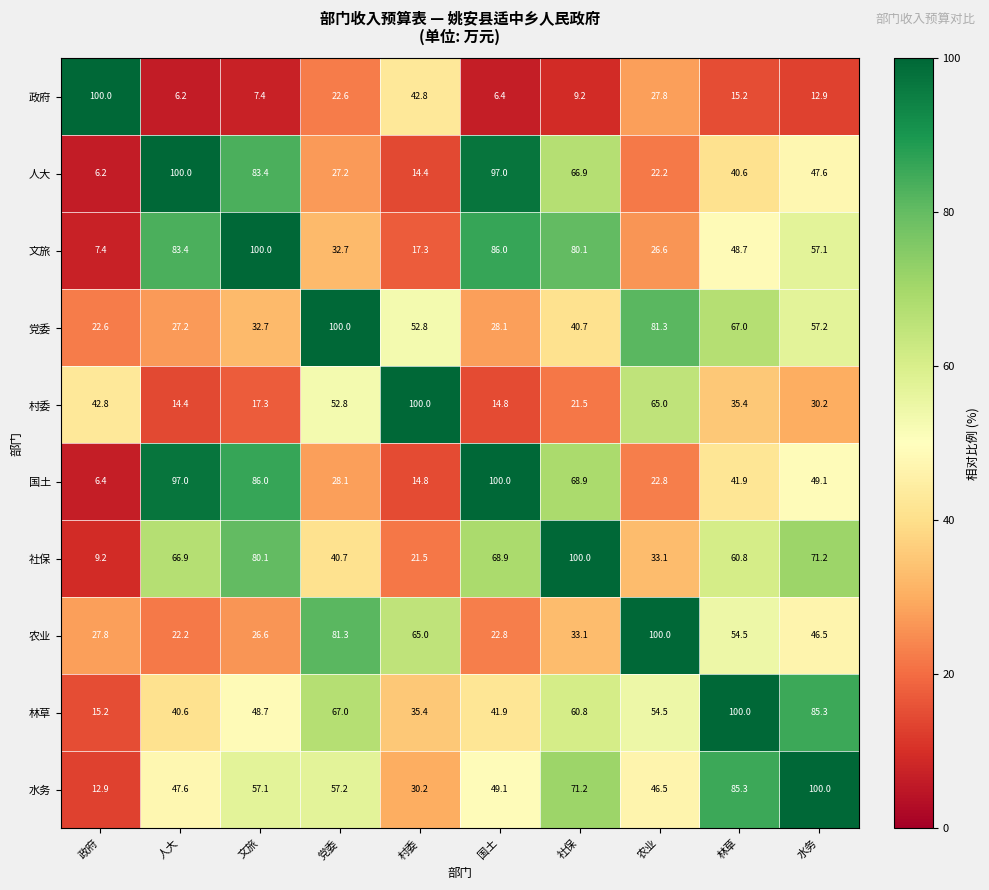

Where is 村委 nearest to the value 57?

党委